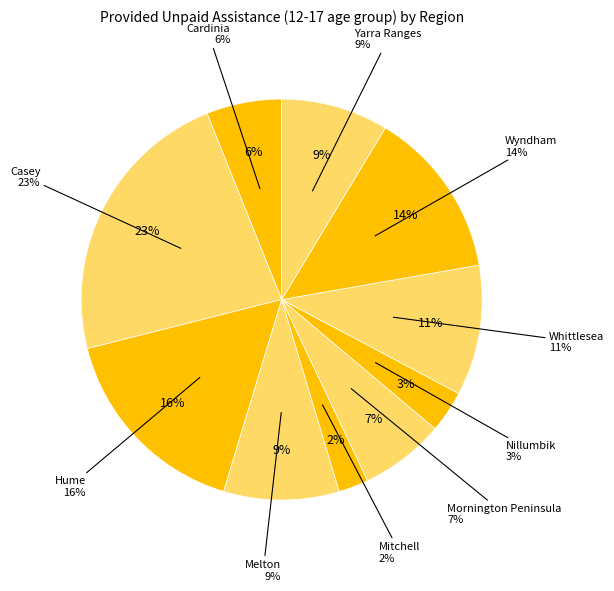

To the nearest percent, what percentage of the pie is Wyndham?

14%